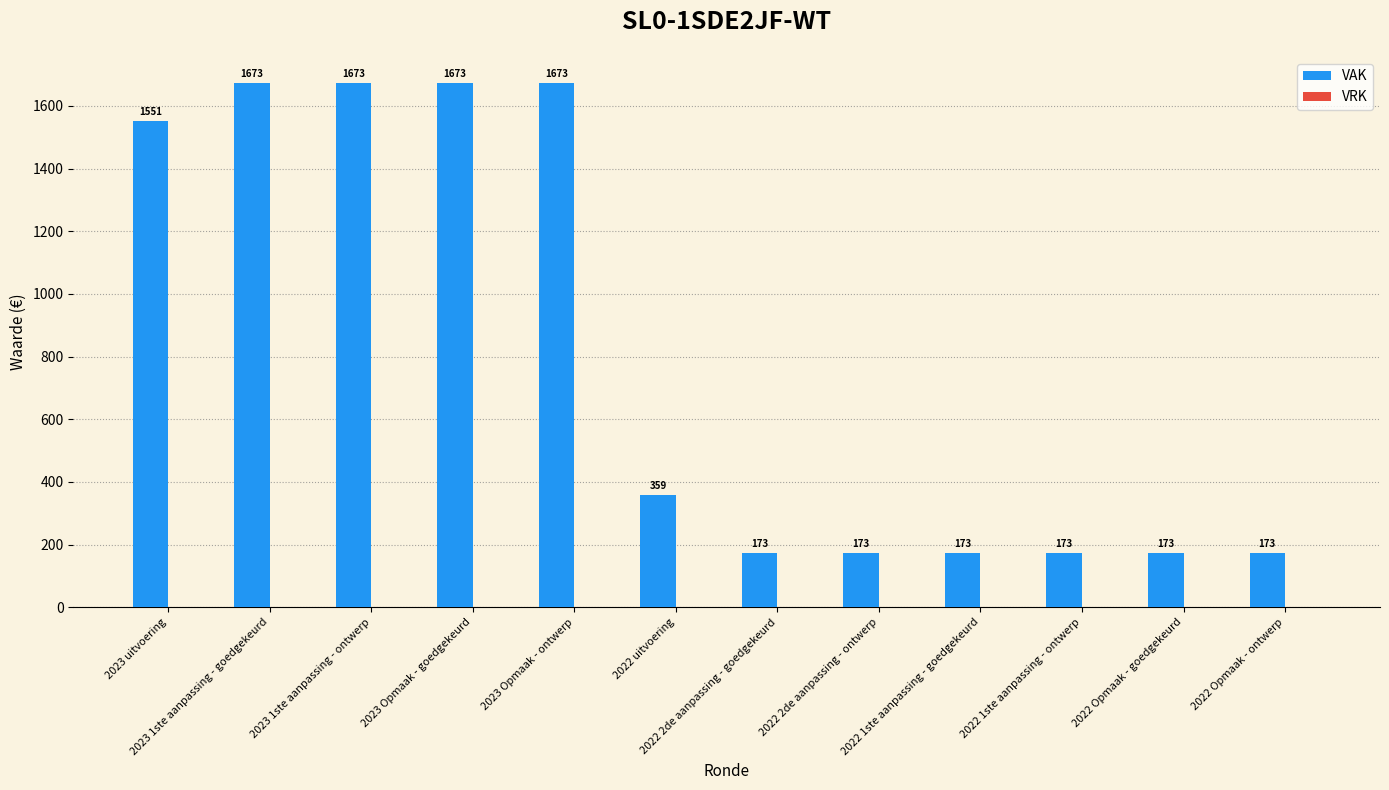

How many values are below 359?

6